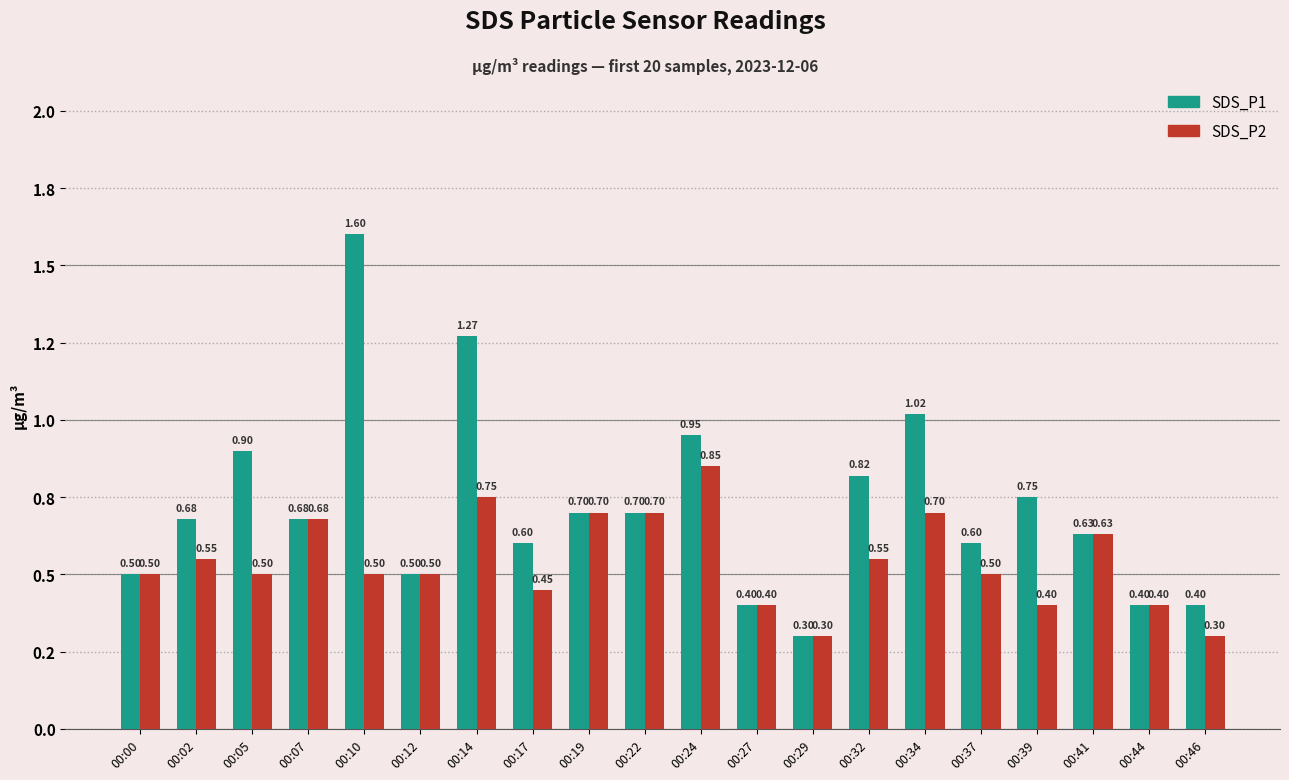

Is it true that SDS_P2 equals 0.3 at 00:12?

False